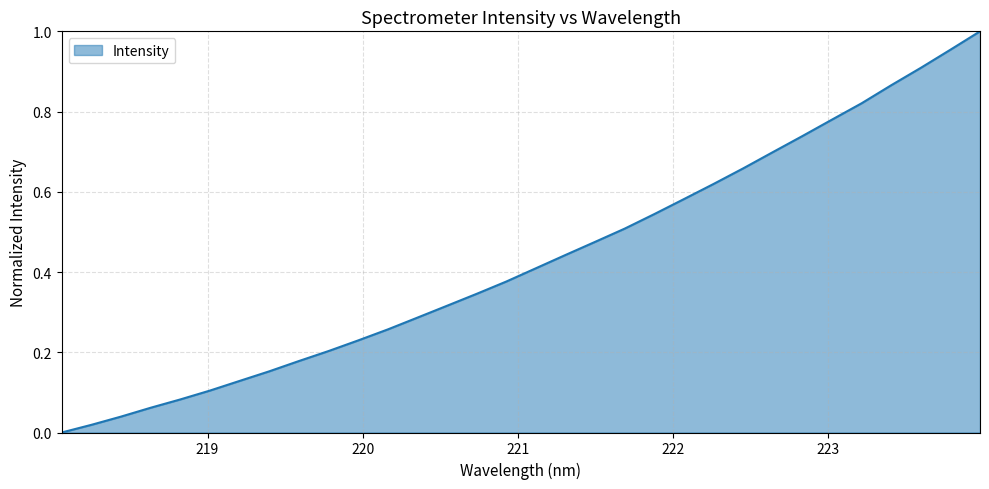

How many lines are shown in the chart?

1